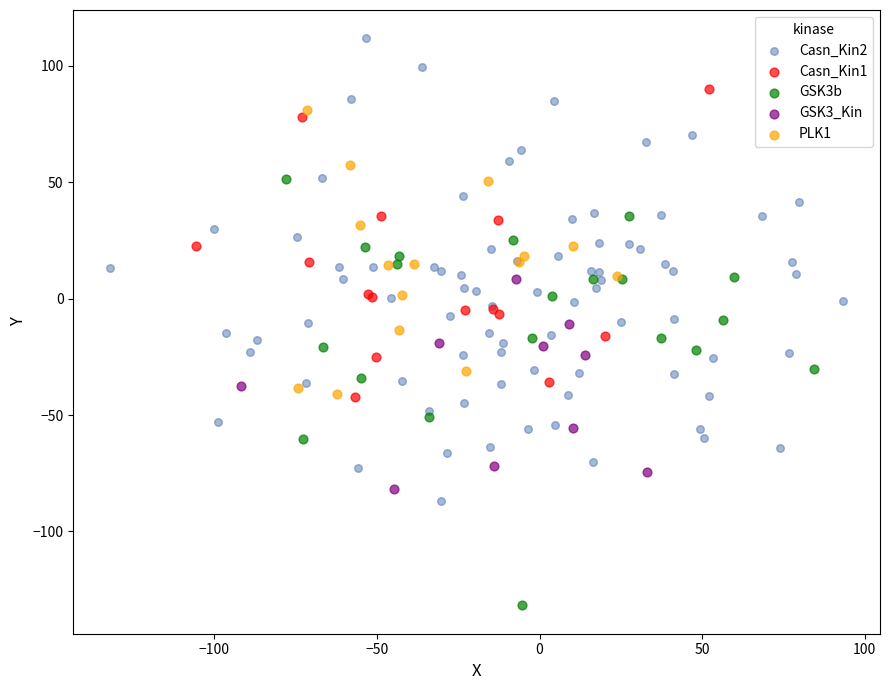

Which series reaches the maximum Y coordinate?

Casn_Kin2